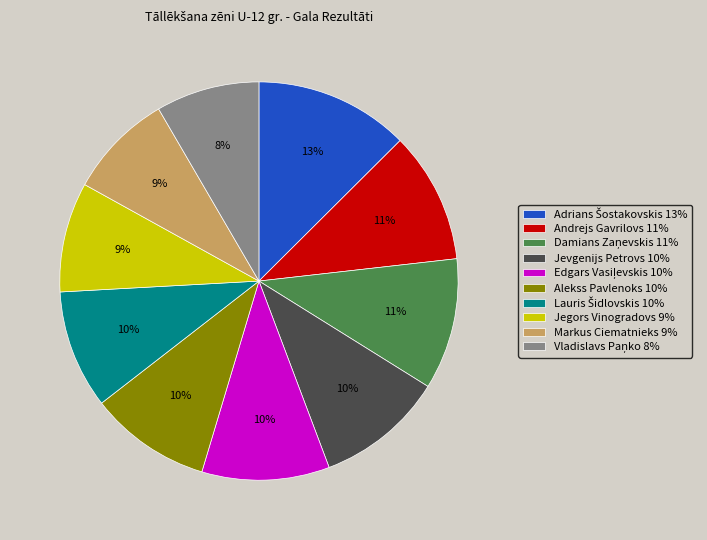

To the nearest percent, what portion does Markus Ciematnieks 9% represent?

9%